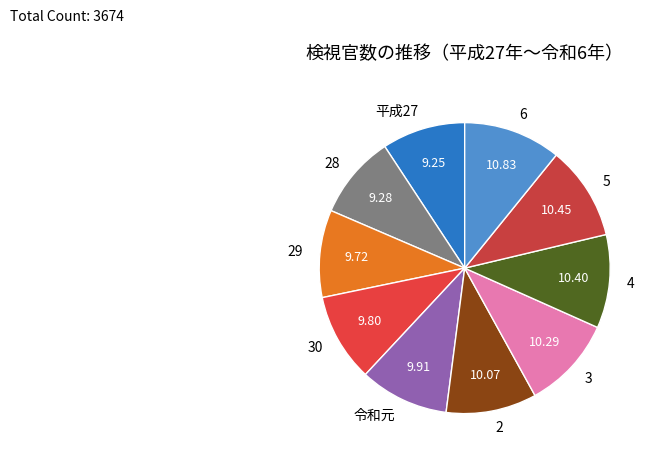

Is 29 the majority of the pie?

No